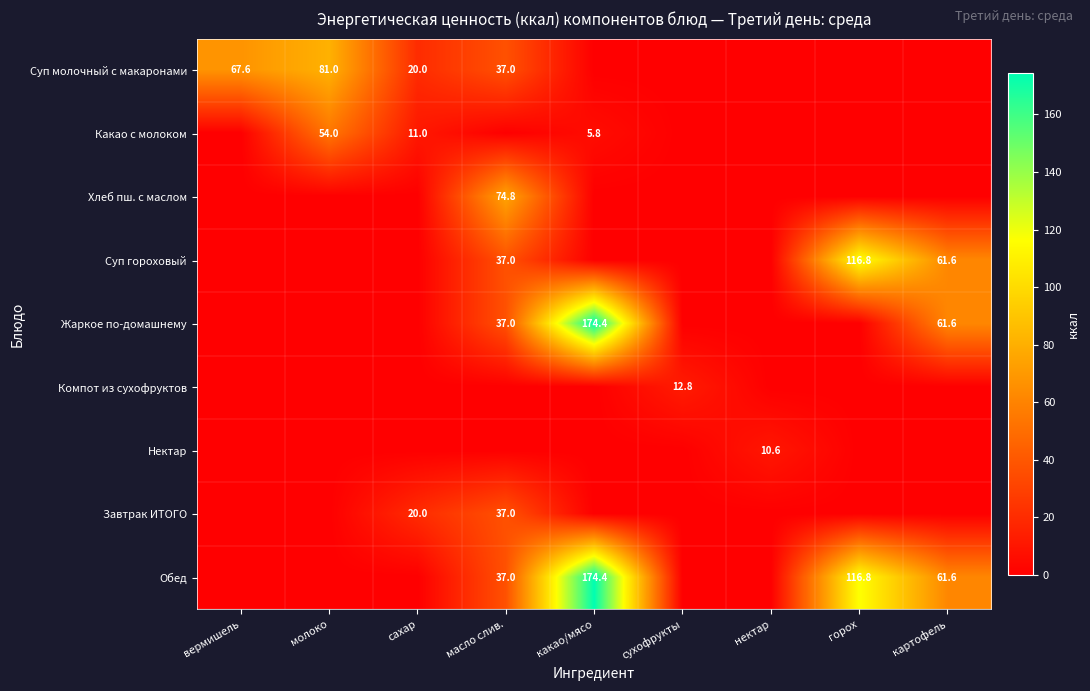

The value of Обед at какао/мясо is 254.8. True or false?

False